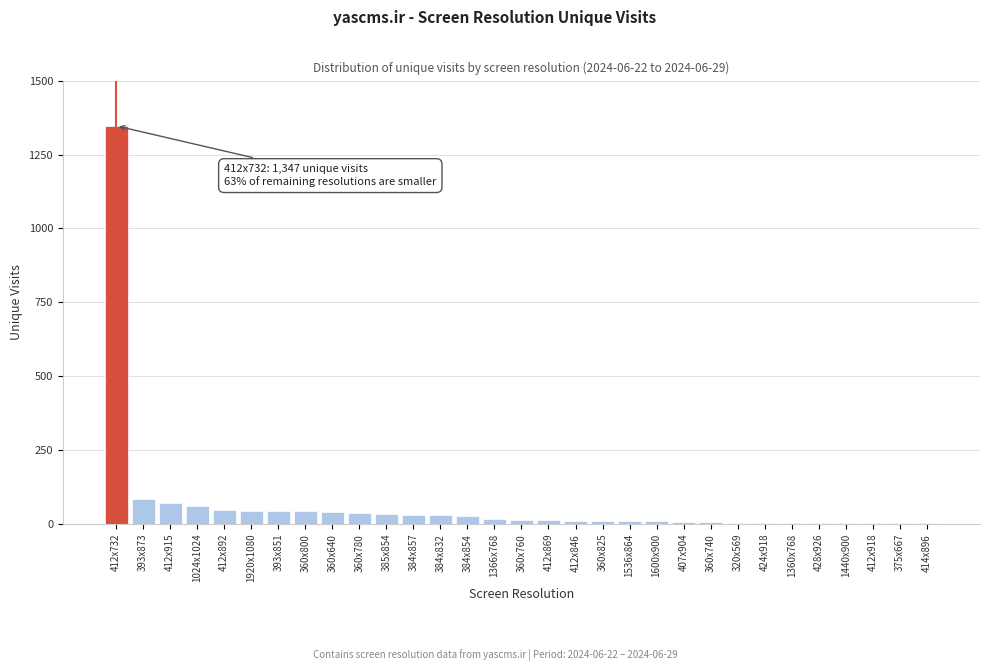

What is the ratio of the value at 412x732 to the value at 393x851?

31.3